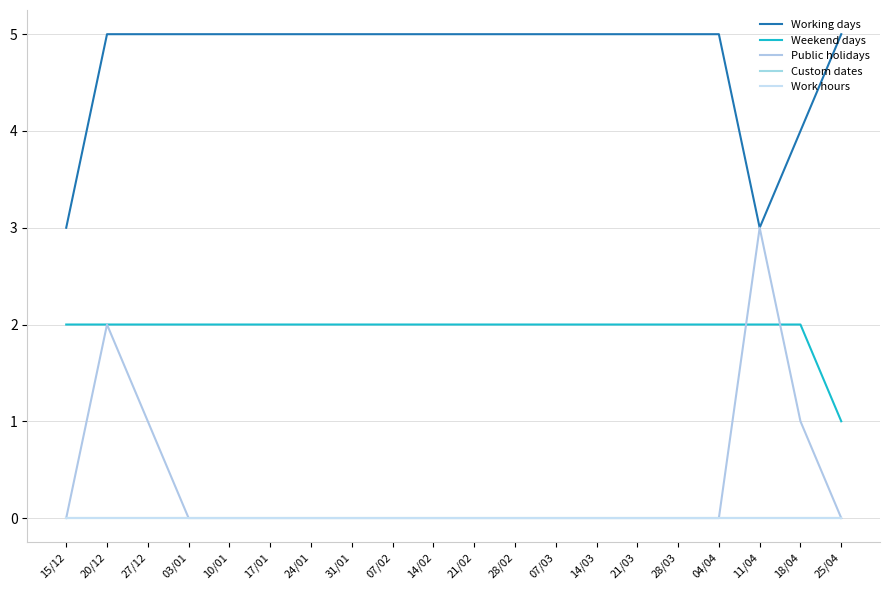

Count the Working days values in the range 5 to 6.

17